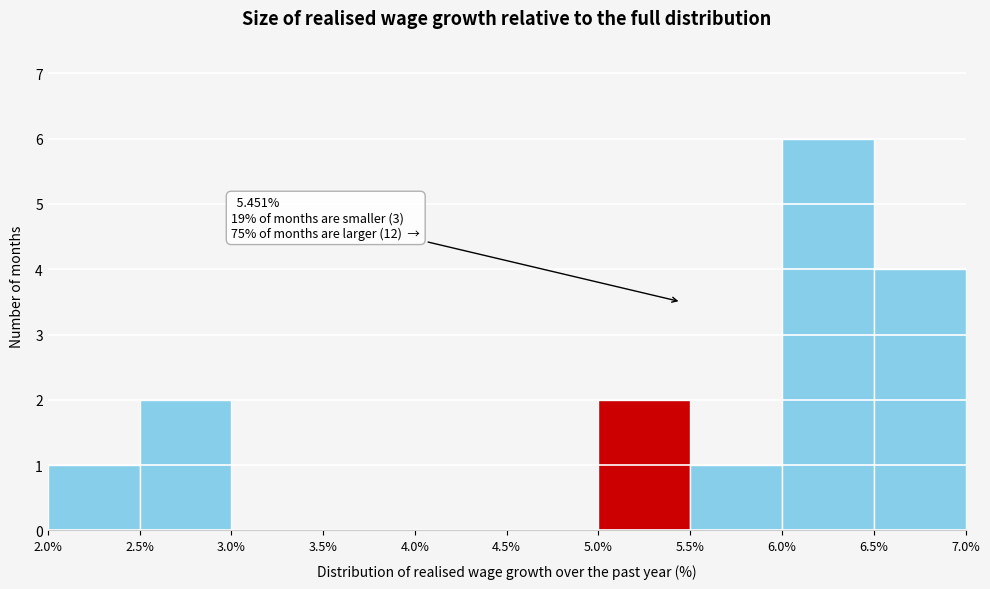

Over which range of the x-axis is the bar tallest?

6.0% to 6.5%